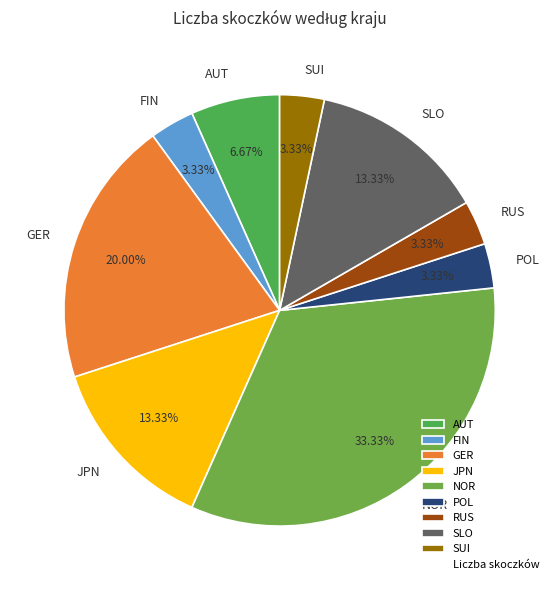

Which slice is the largest?

NOR